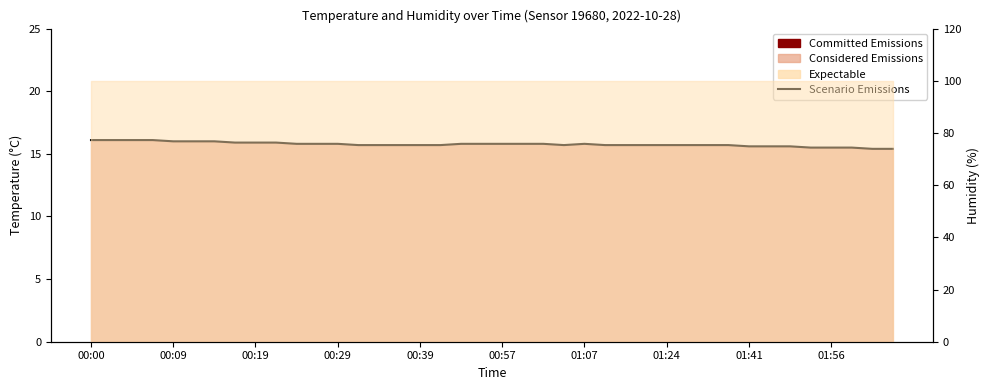

Where is the data nearest to the value 15?

38